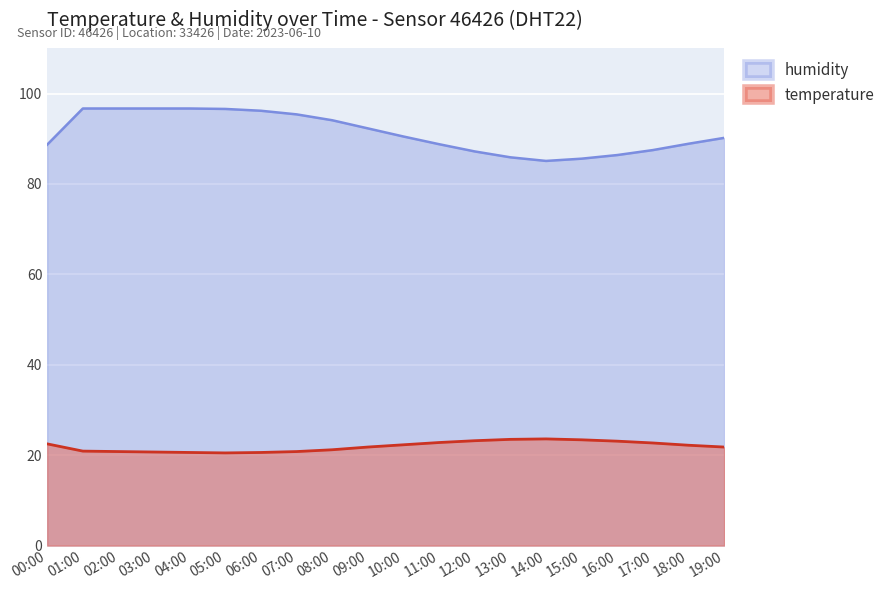

What is the value of the humidity point at the 7th from the left?

96.2